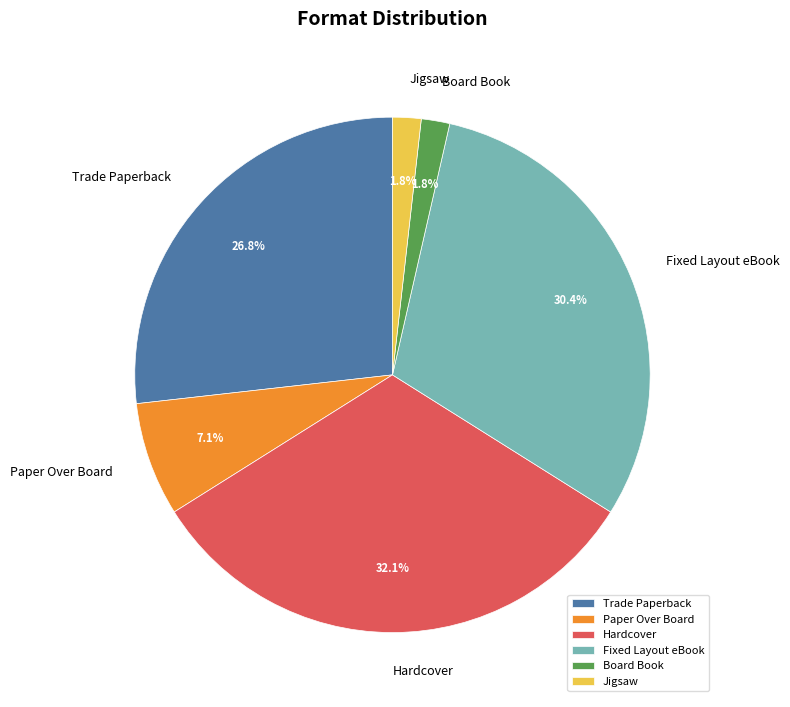

To the nearest percent, what percentage of the pie is Jigsaw?

2%